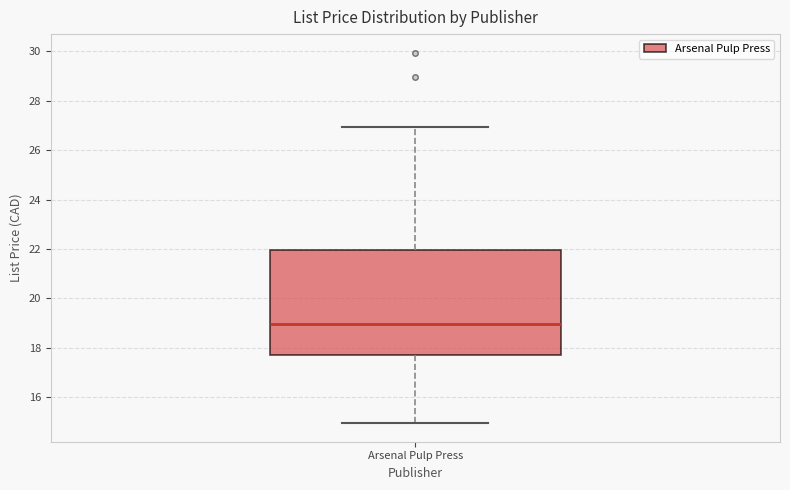

Transcribe this box plot: give where the median line is, the range the box spans, and where the two whiskers end, as read against the y-axis. The values are not printed on the chart, so give them approximately, as read against the axis.

median 19.0, box 17.8 to 22.0, whiskers 15.0 to 27.0